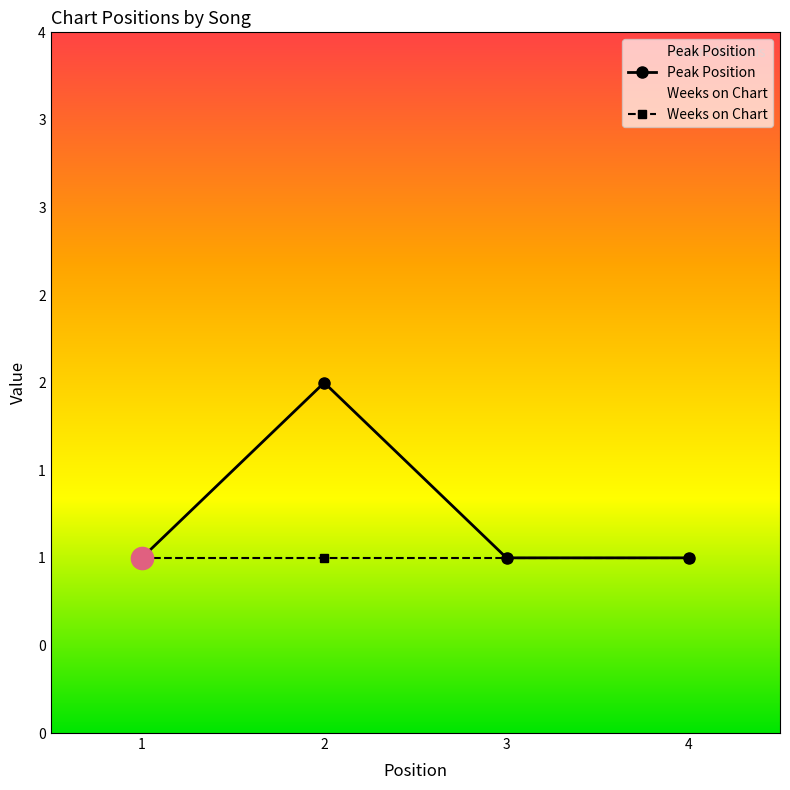

What is the smallest value displayed?

1